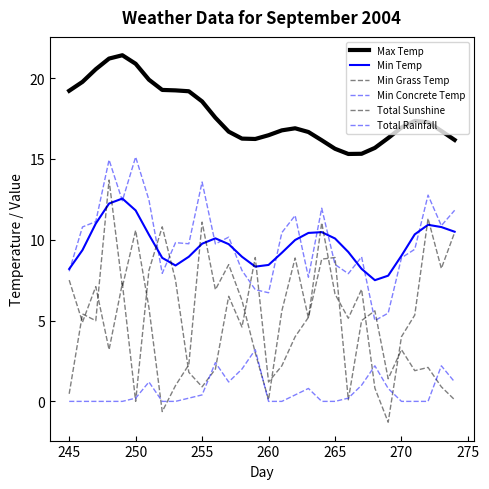

Does the chart display data point markers on the line(s)?

No